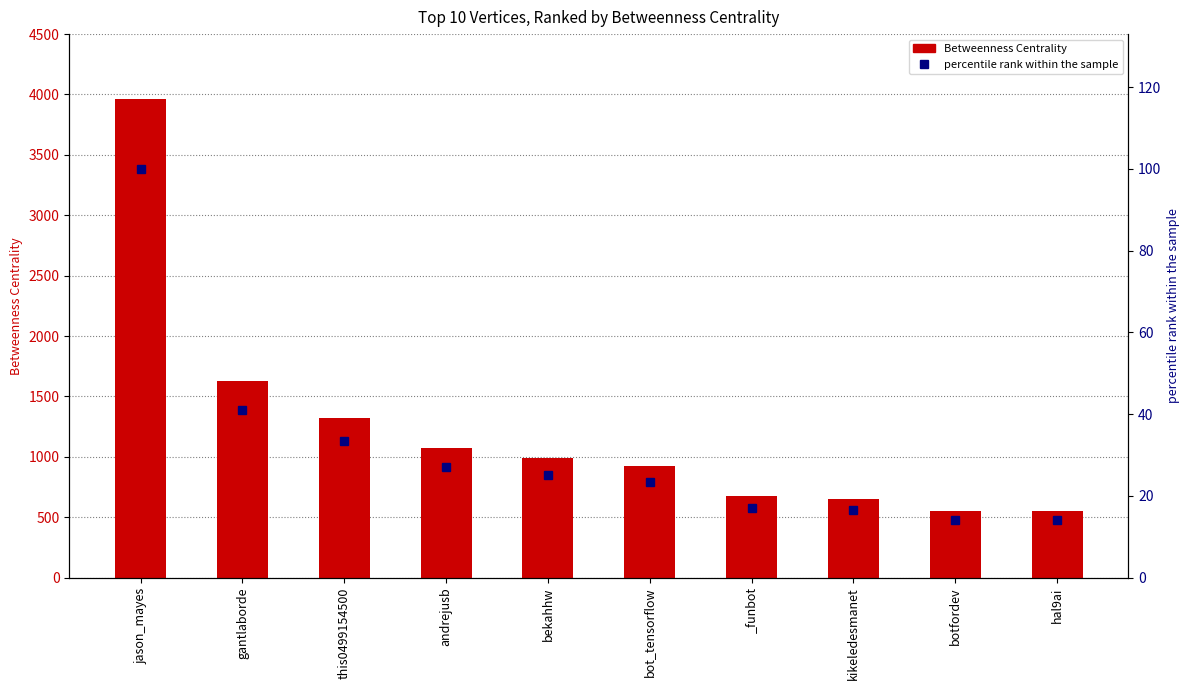

Which series changed the most between botfordev and hal9ai?

Betweenness Centrality